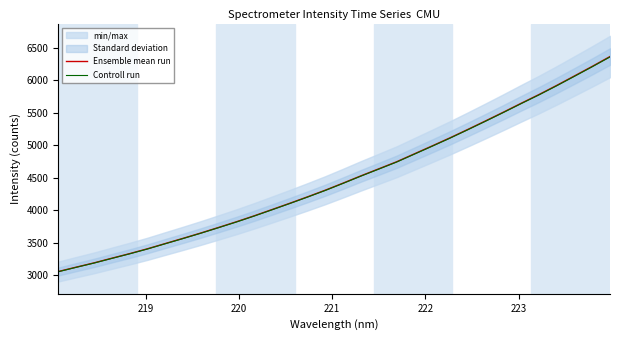

Rank the series by their average value, from highest to lowest.

Ensemble mean run, Controll run